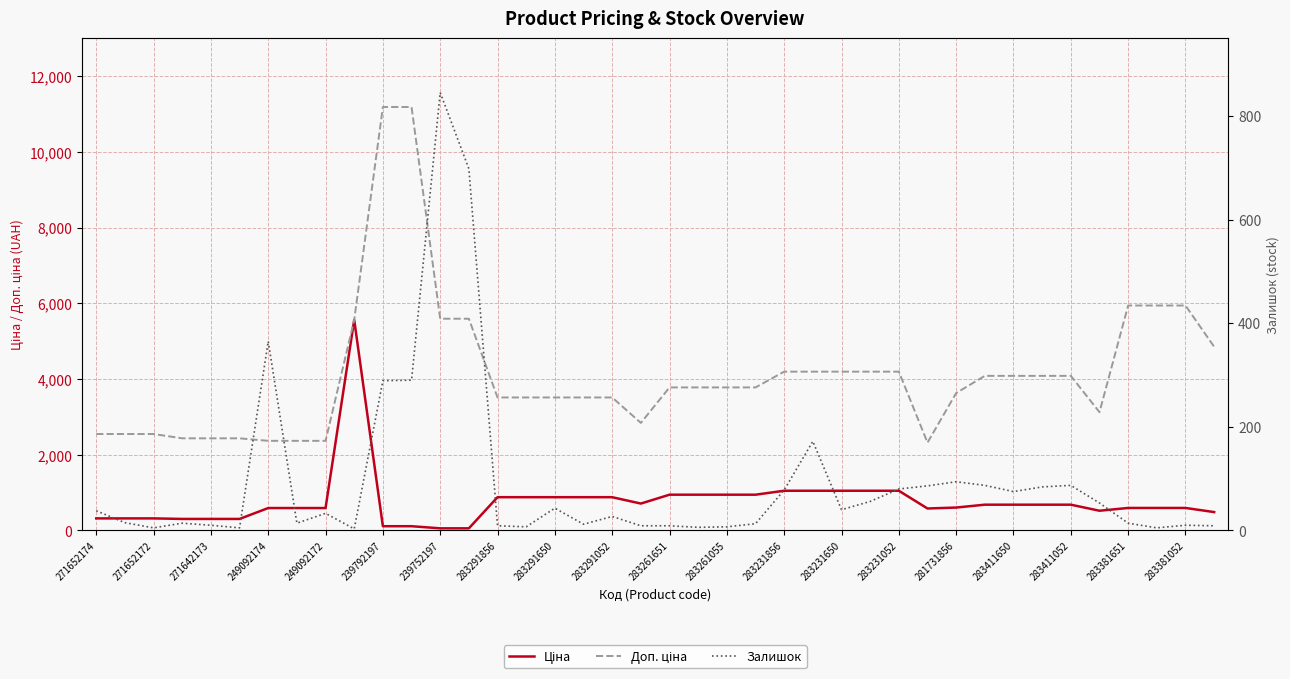

Which series has the largest range (max minus min)?

Доп. ціна